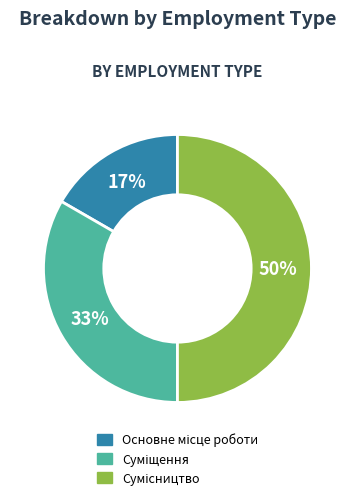

To the nearest percent, what is the average slice percentage?

33%